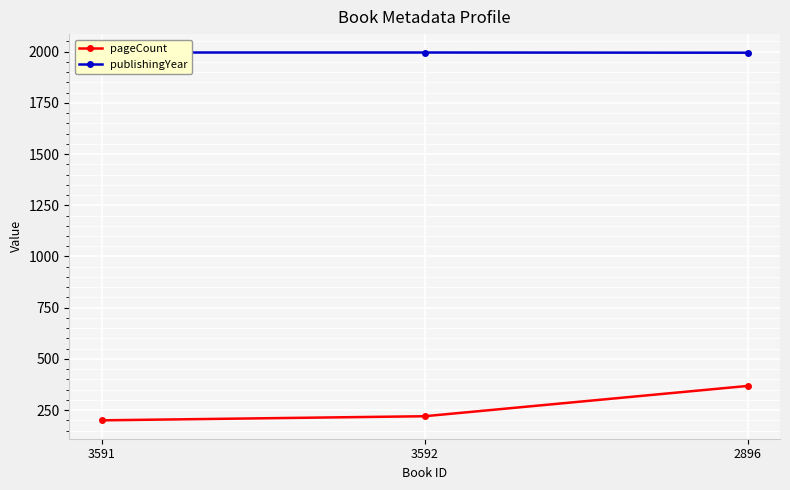

How many series are shown in this chart?

2